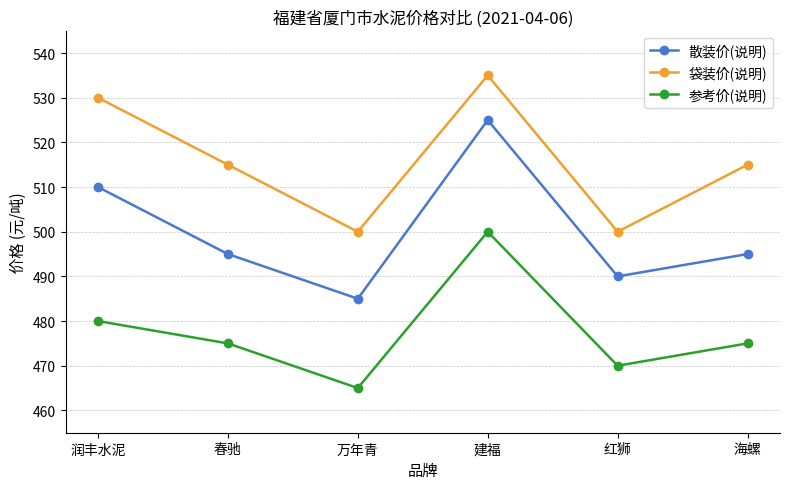

How many categories are shown in the chart?

6